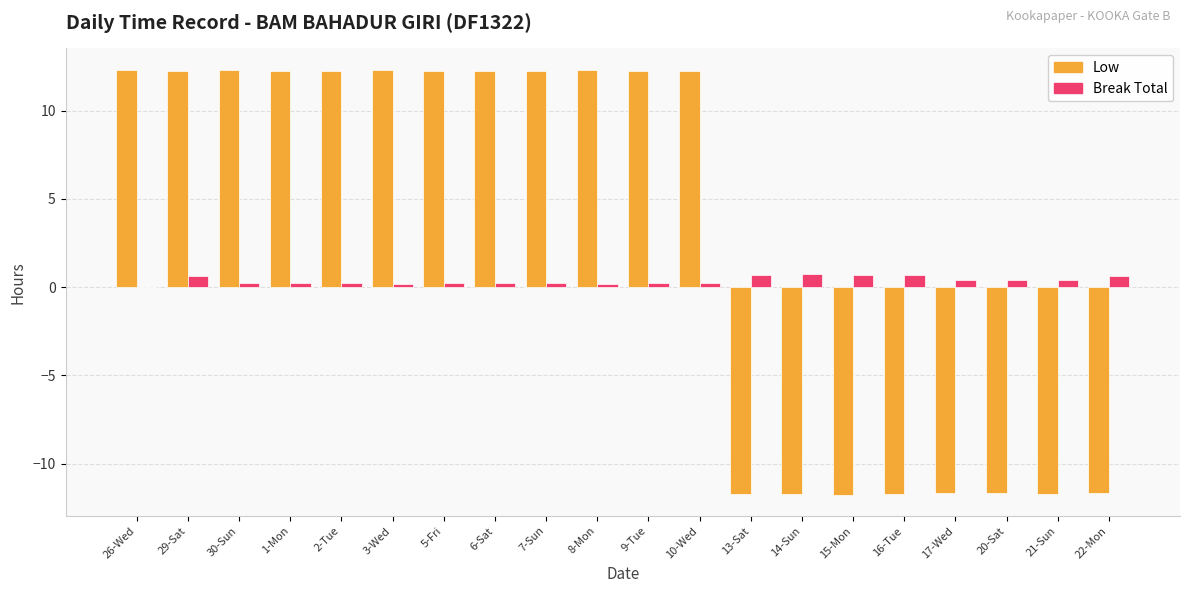

Which series changed the most between 30-Sun and 17-Wed?

Low